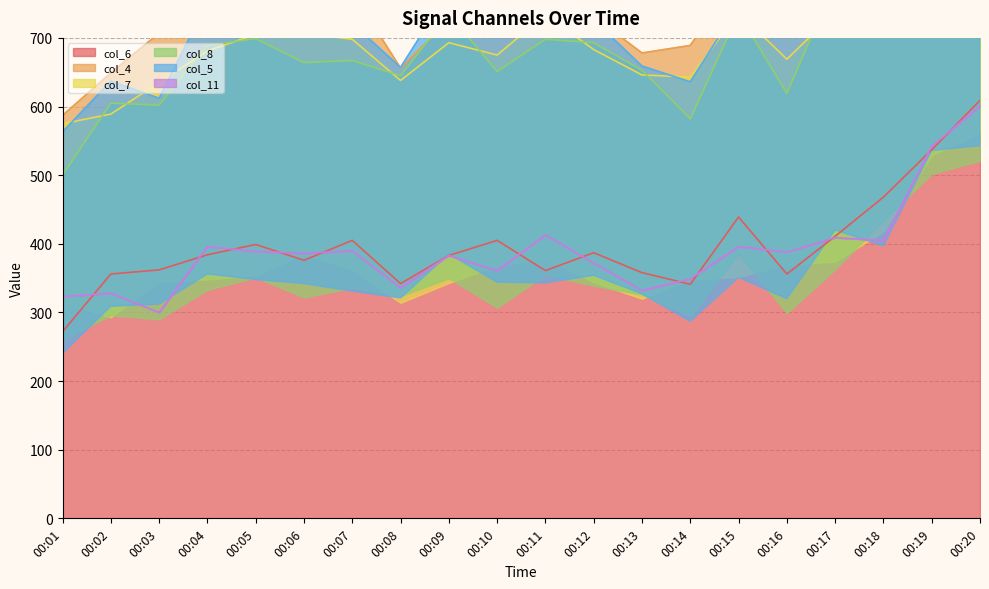

True or false: col_7 and col_8 intersect in this chart.

True